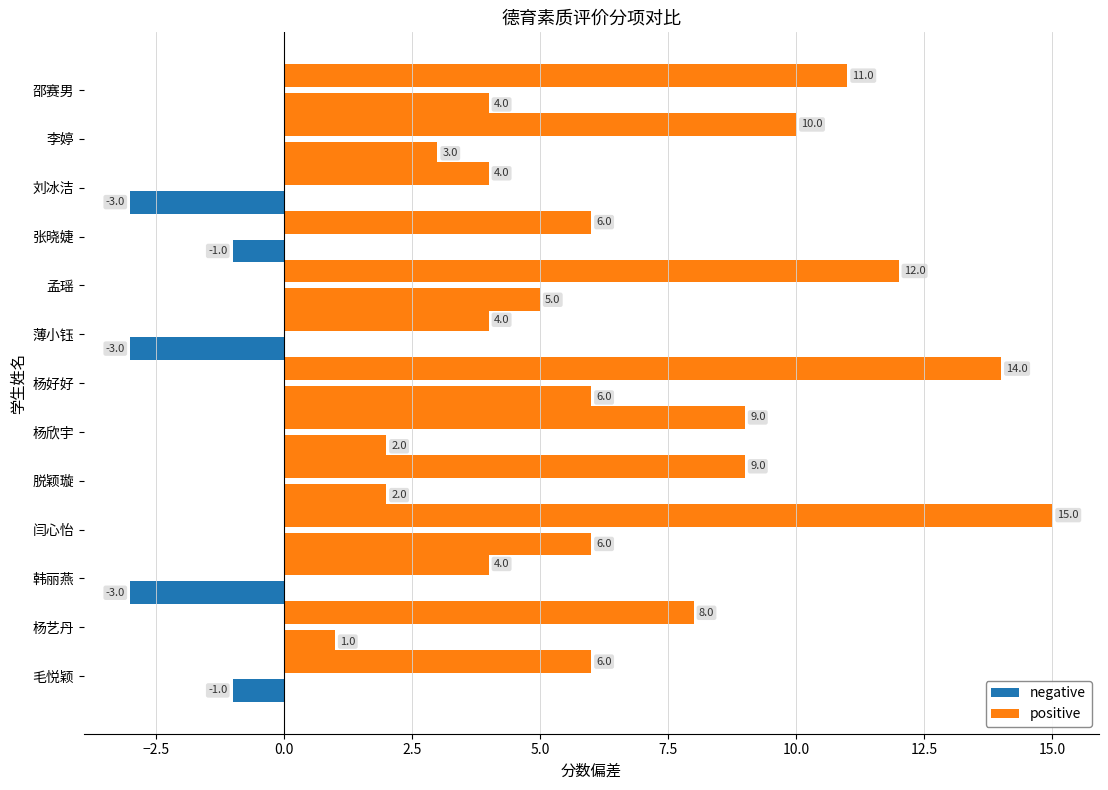

At how many categories does at least one series exceed 11?

3